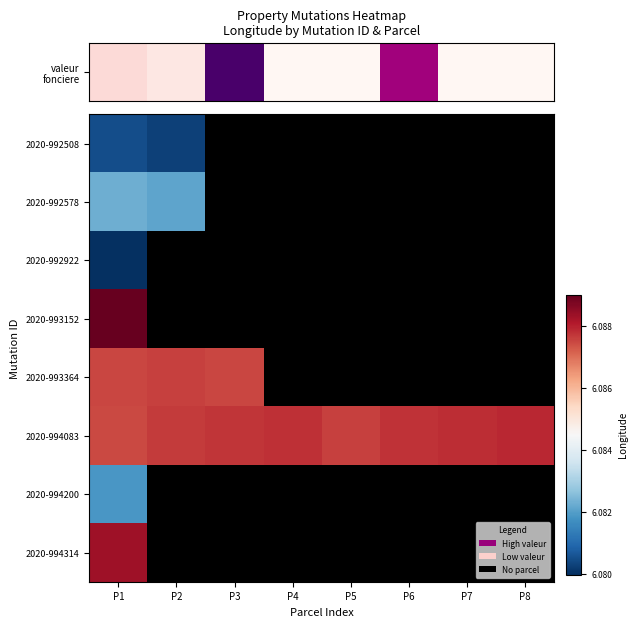

Between P2 and P7, which series saw the biggest shift?

2020-994083